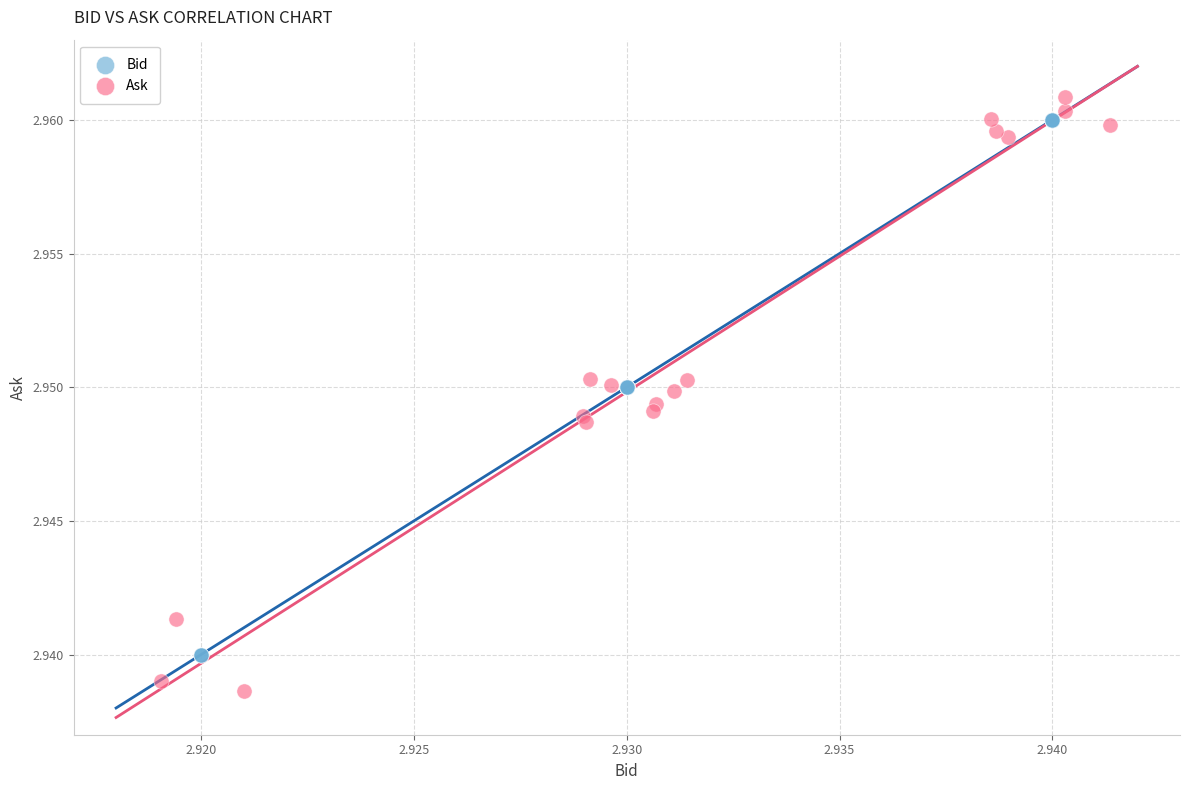

Which series contains the lowest Y value?

Ask